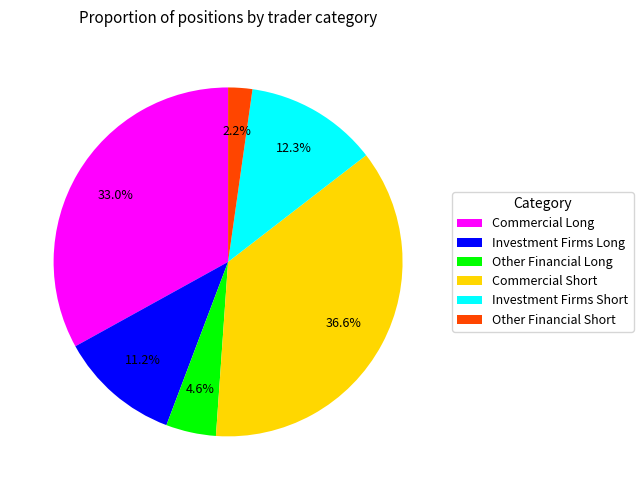

To the nearest percent, what percentage of the pie is Other Financial Short?

2%